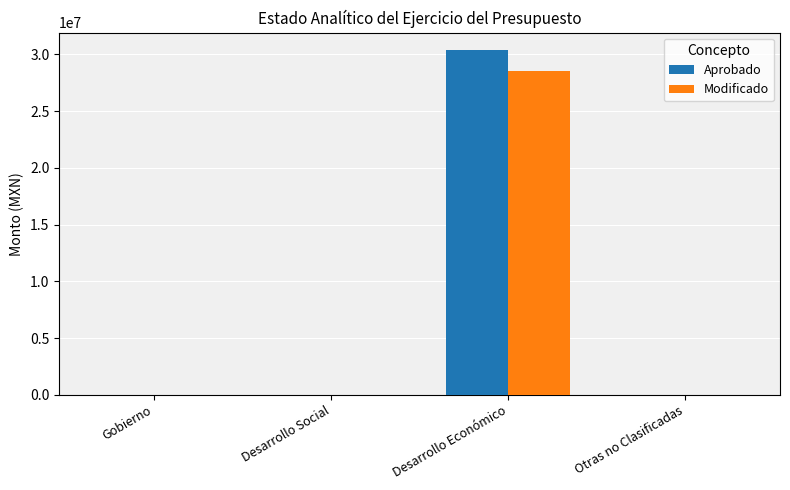

The value of Aprobado at Desarrollo Económico is 18121130.3. True or false?

False